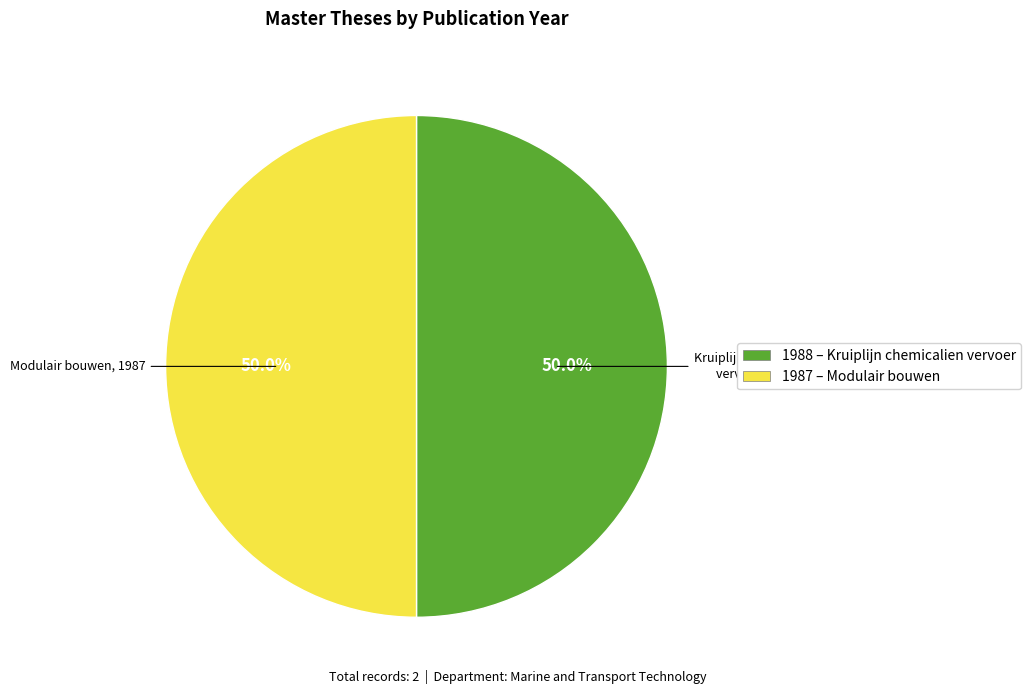

What portion of the pie excludes 1987 – Modulair bouwen?

50.0%